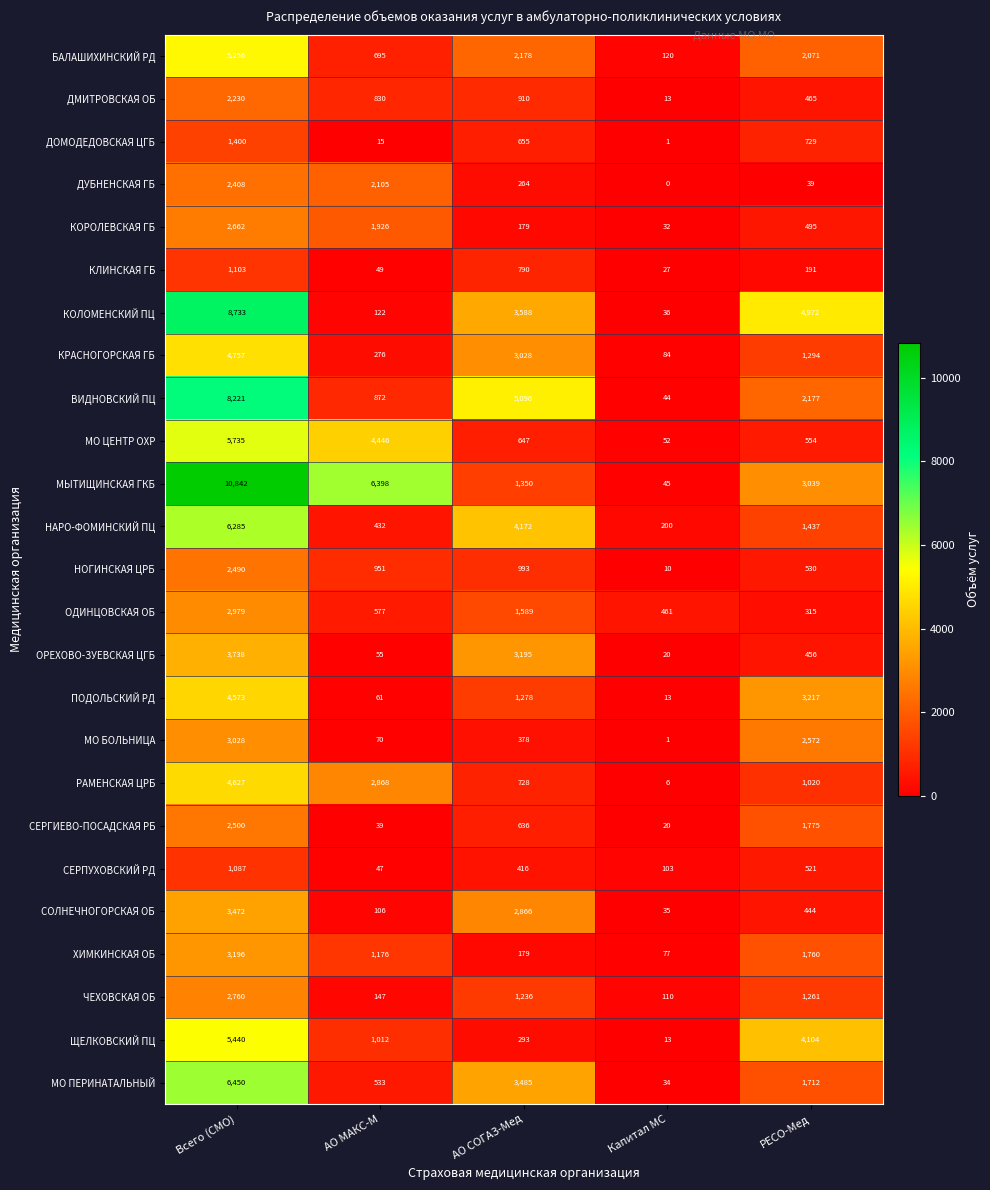

Where does the КОРОЛЕВСКАЯ ГБ series first go above 495?

Всего (СМО)